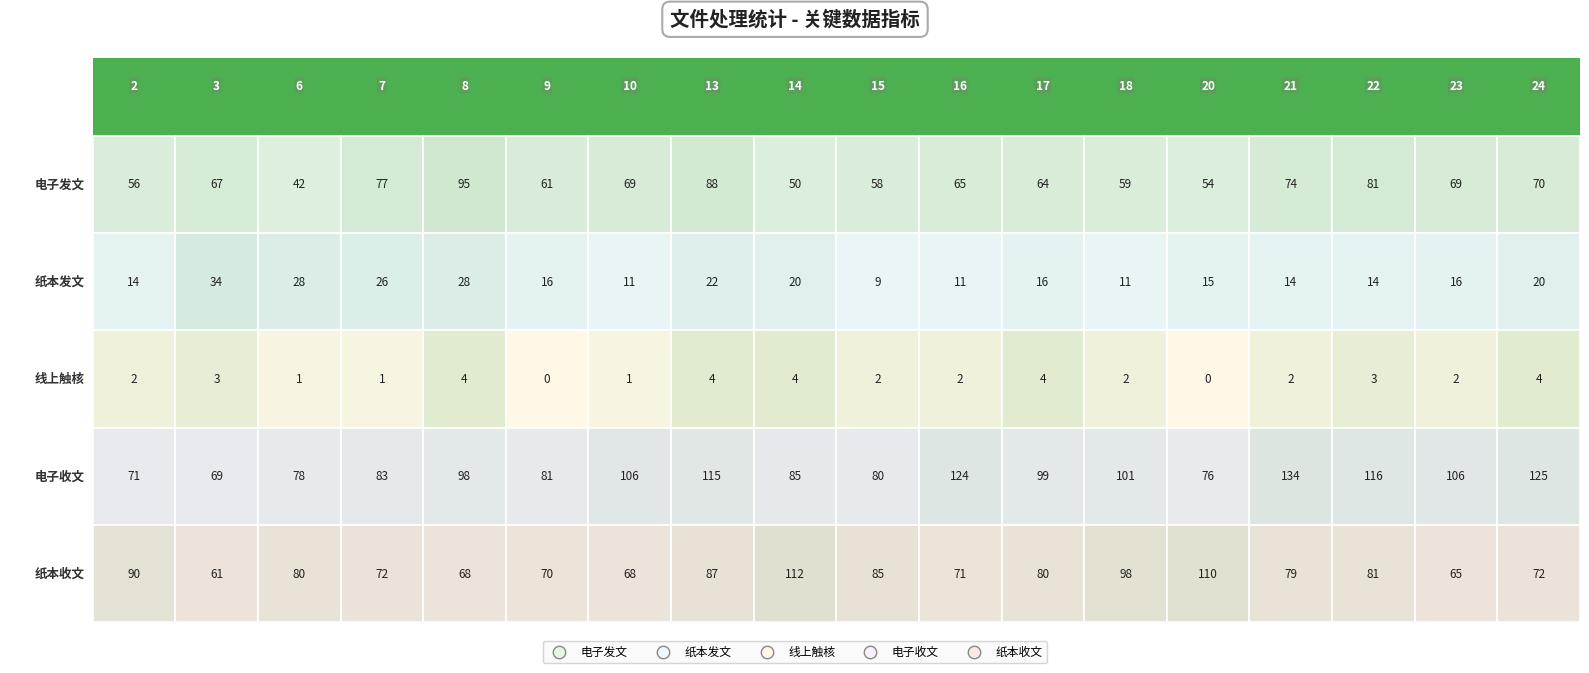

The 电子发文 series shows 16 at 21. True or false?

False